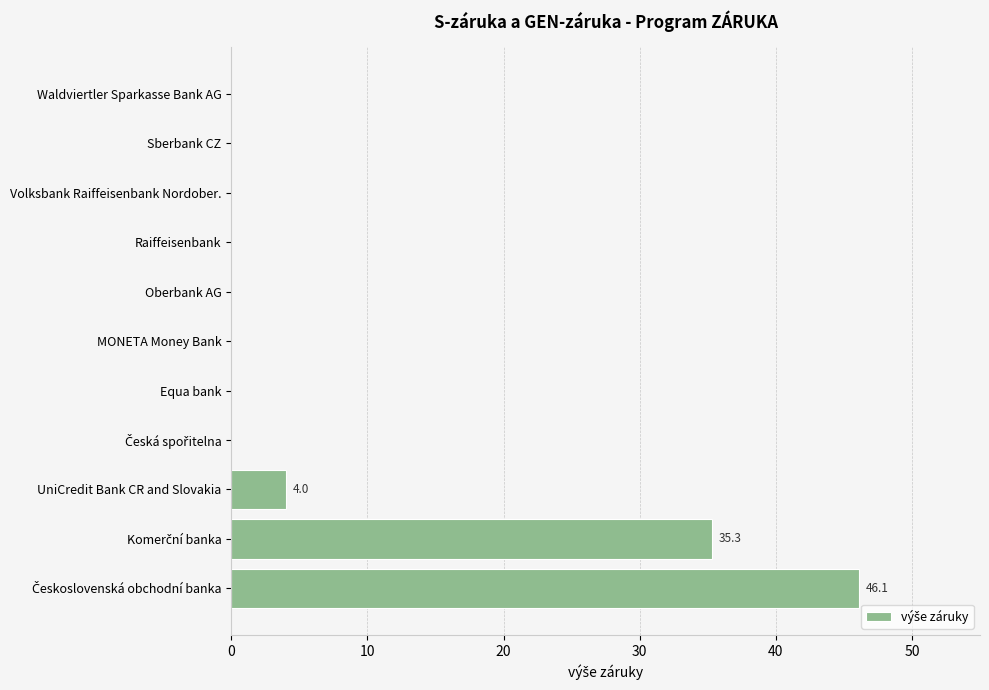

Which has a higher value, Sberbank CZ or UniCredit Bank CR and Slovakia?

UniCredit Bank CR and Slovakia